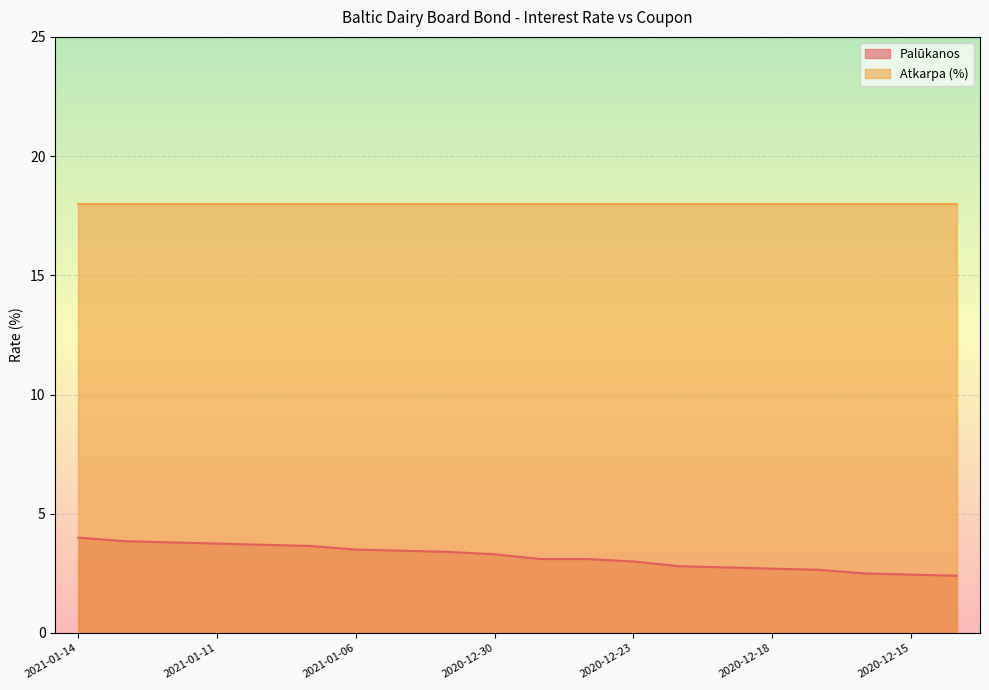

What is the minimum value shown in the chart?

2.4